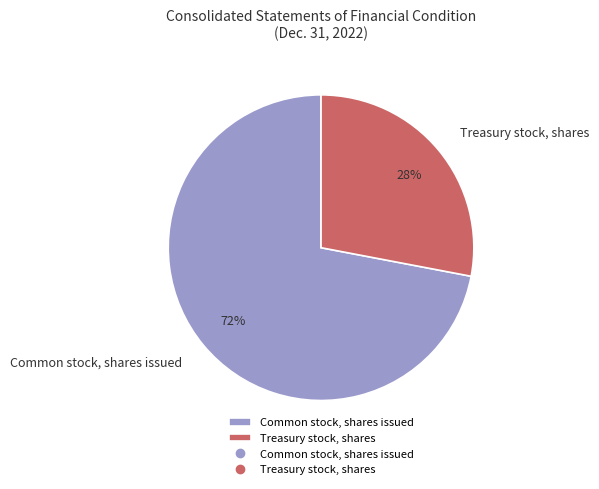

What is the largest slice in the pie chart?

Common stock, shares issued